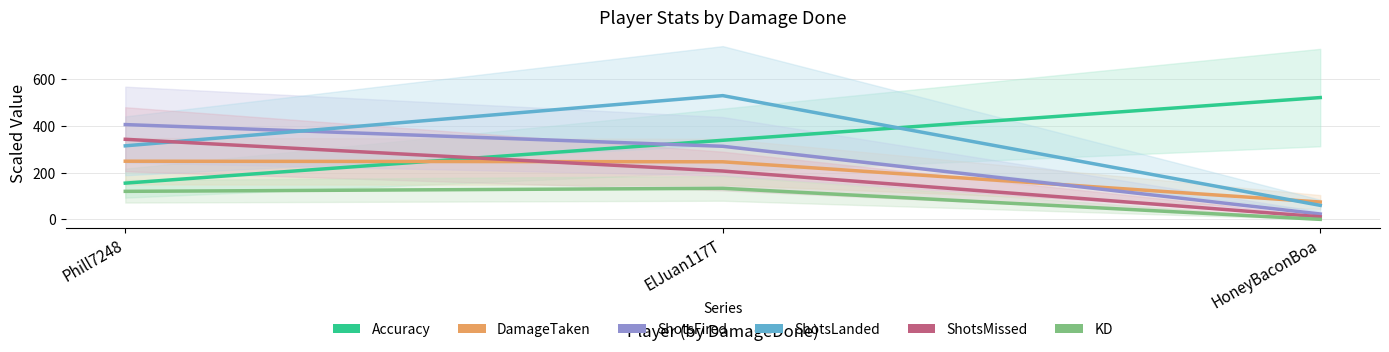

At which label does ShotsLanded first exceed 315?

ElJuan117T